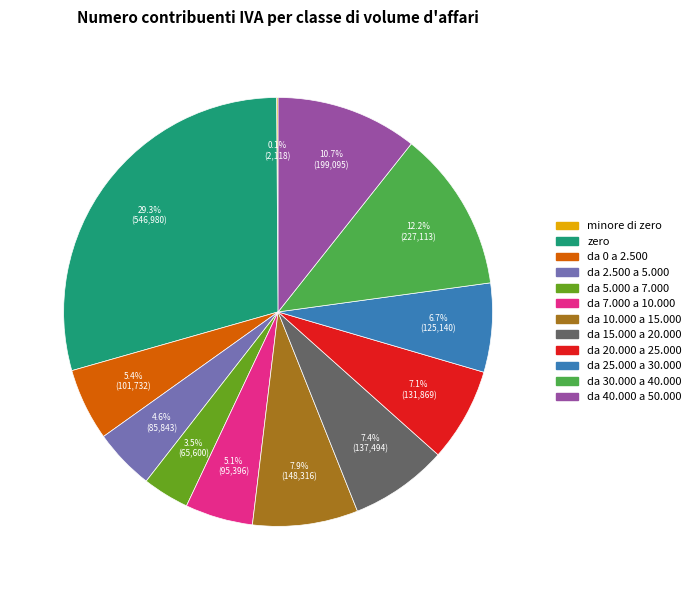

What portion of the pie excludes da 30.000 a 40.000?

87.8%